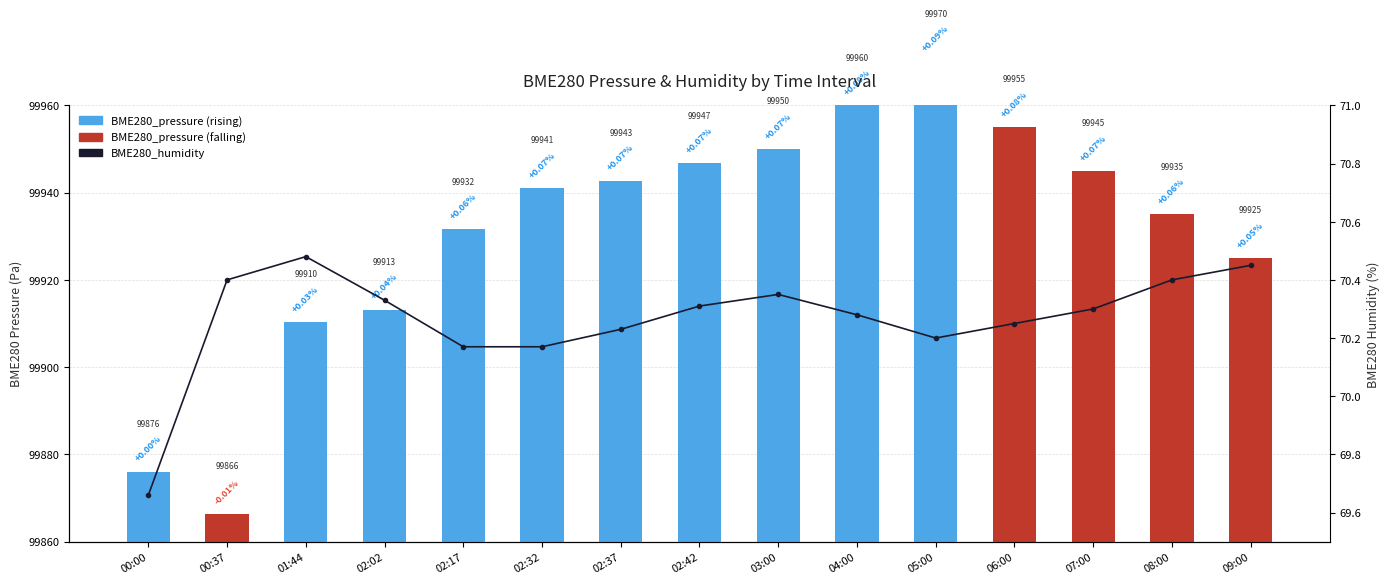

Between 02:42 and 02:17, which is larger?

02:42